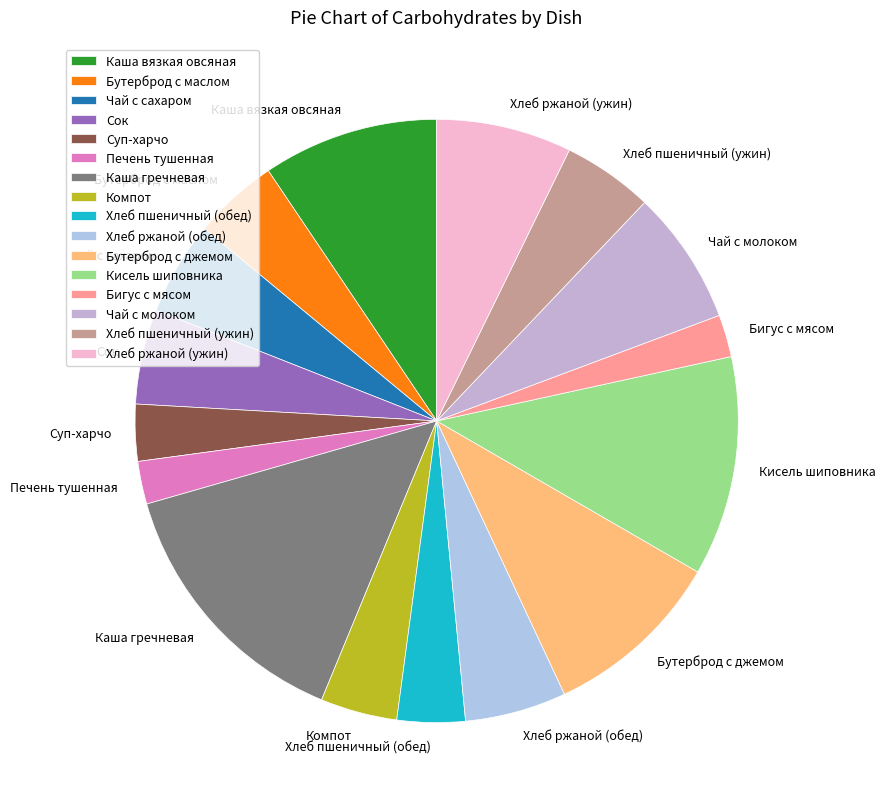

The Хлеб ржаной (ужин) slice represents 12% of the pie. True or false?

False